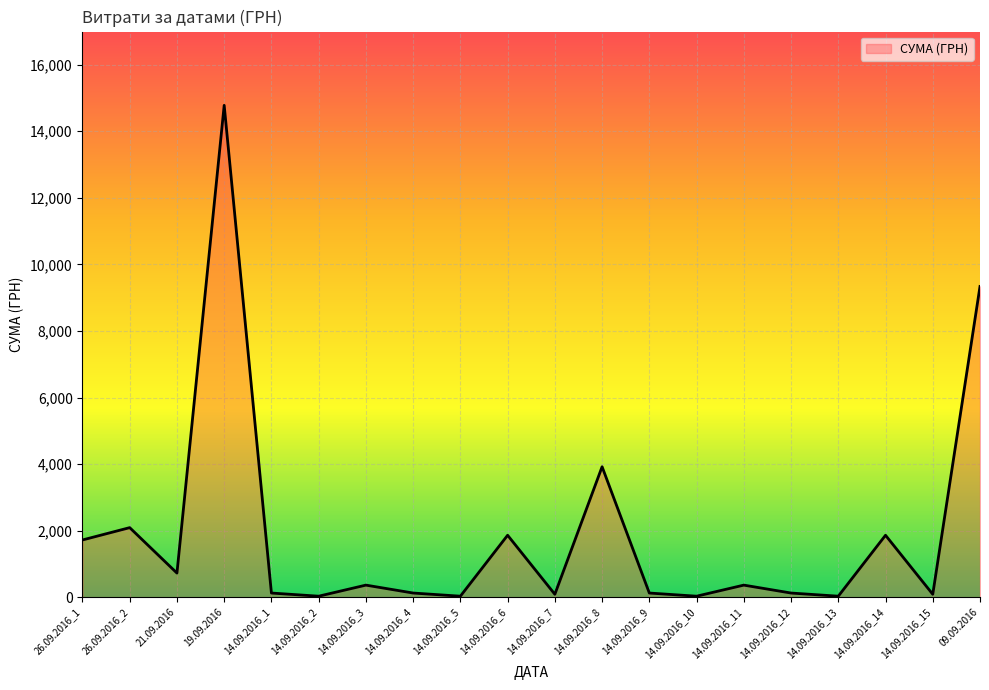

At which category does the data reach its first local peak?

26.09.2016_2